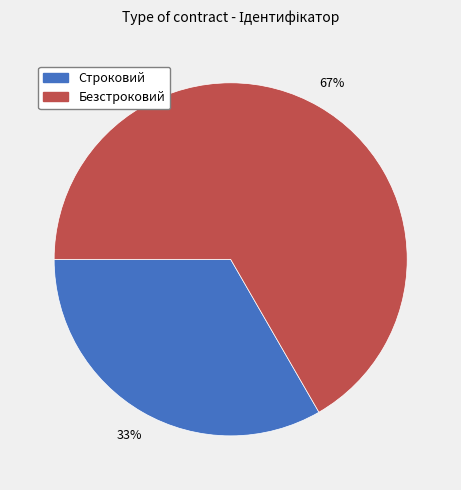

Is it true that Строковий is 33% of the pie?

True